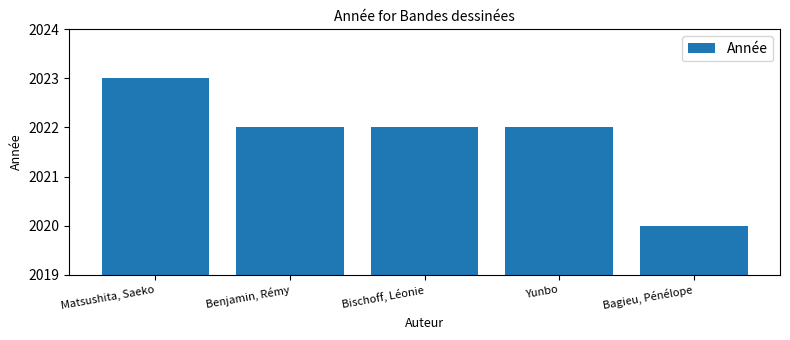

Approximately how many times larger is the value at Yunbo compared to Bagieu, Pénélope?

1.0